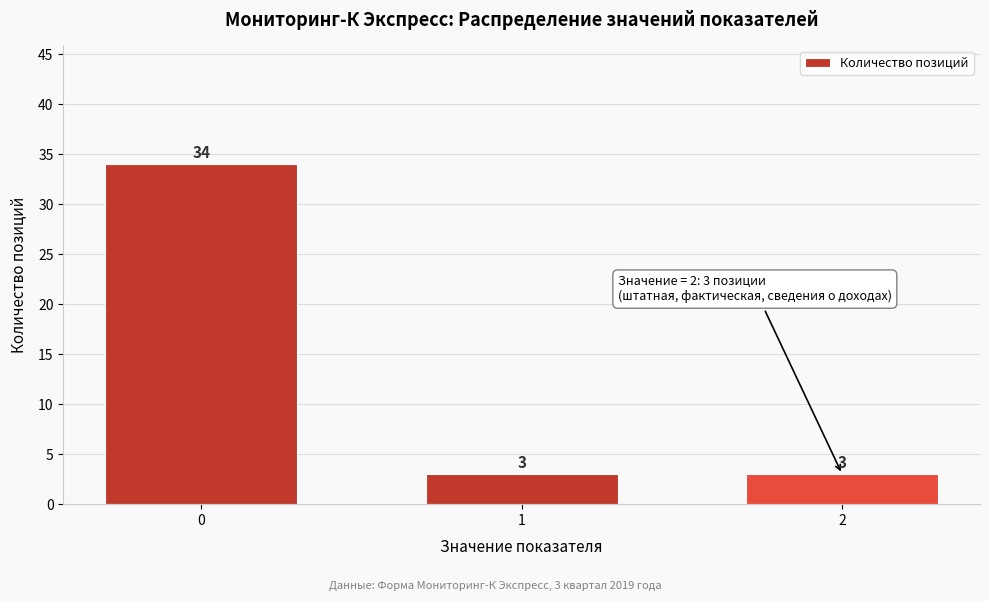

Reading left to right, what are all the values shown in this chart?

34	3	3